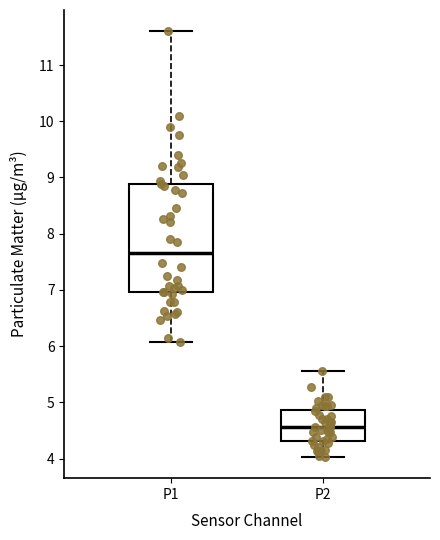

Which box is the tallest, from its lower edge to its upper edge?

P1